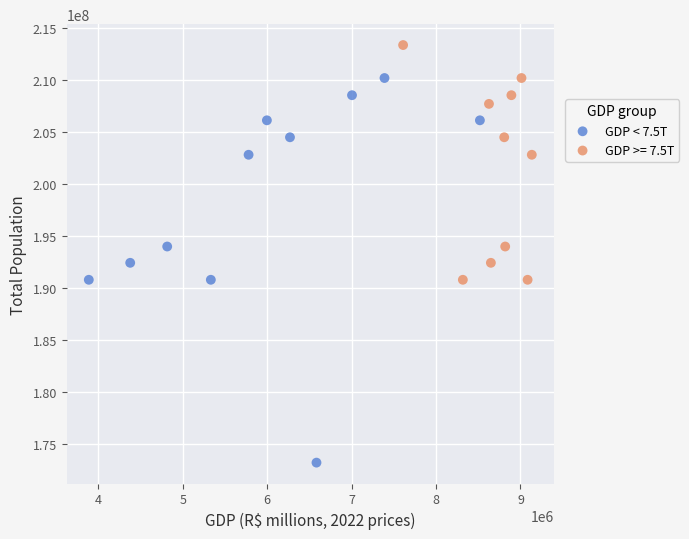

Which series has the widest spread of Y values?

GDP < 7.5T